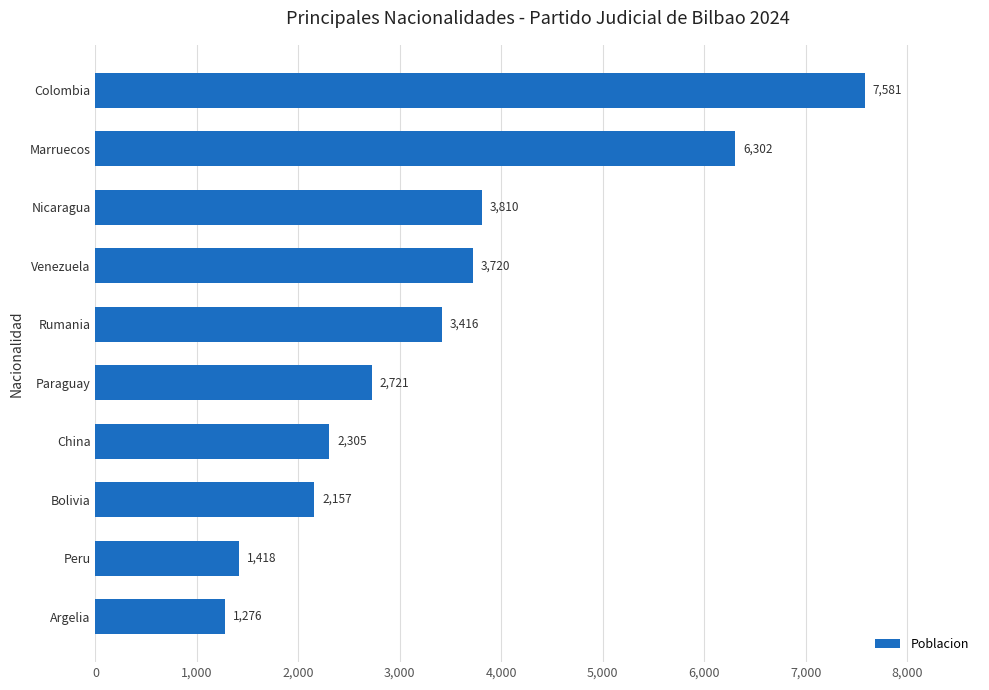

At which category does the chart reach its peak across all series?

Colombia